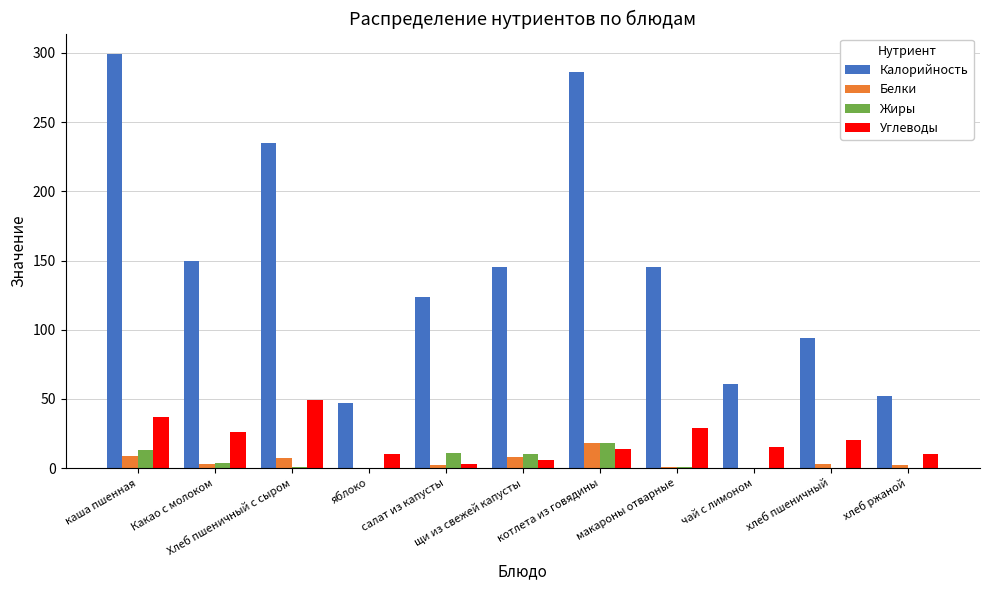

What is the maximum value shown in the chart?

299.0